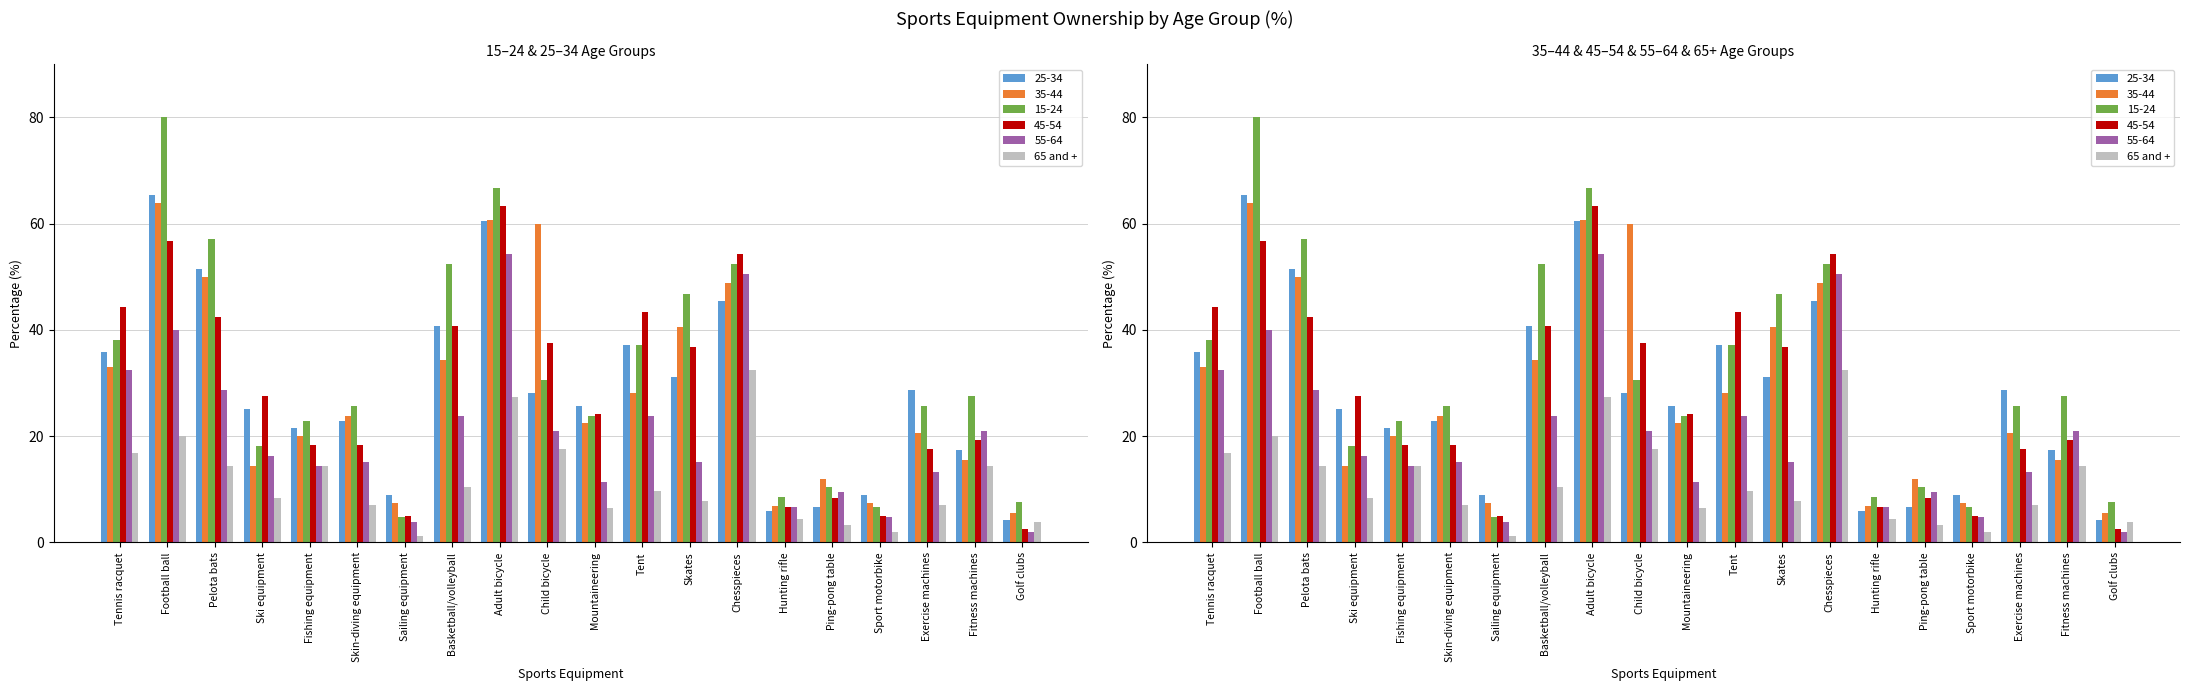

Where is the data nearest to the value 16?

Tennis racquet